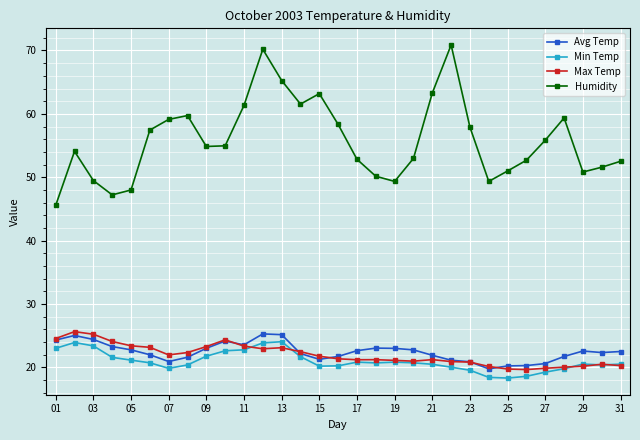

What is the difference between the maximum and minimum values in the Avg Temp series?

5.5